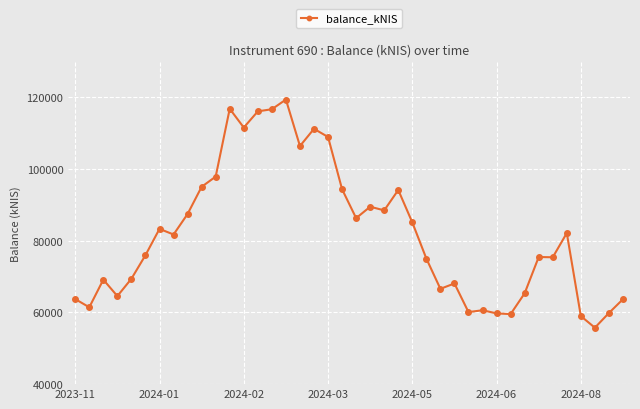

True or false: there are more than 0 points higher than both neighbors.

True